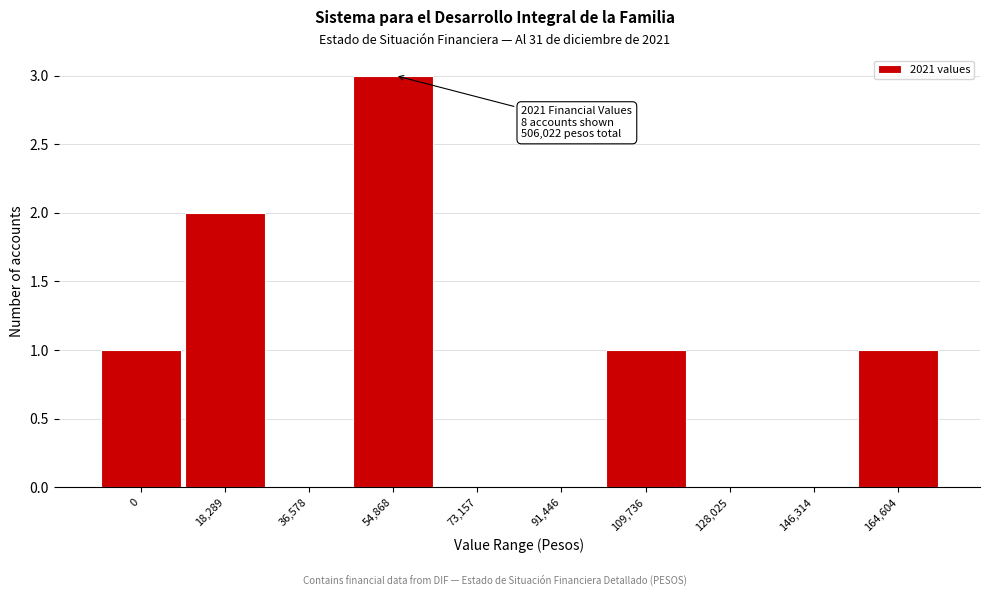

Reading left to right, extract all data points from this chart.

0=1	18,289=2	36,578=0	54,868=3	73,157=0	91,446=0	109,736=1	128,025=0	146,314=0	164,604=1